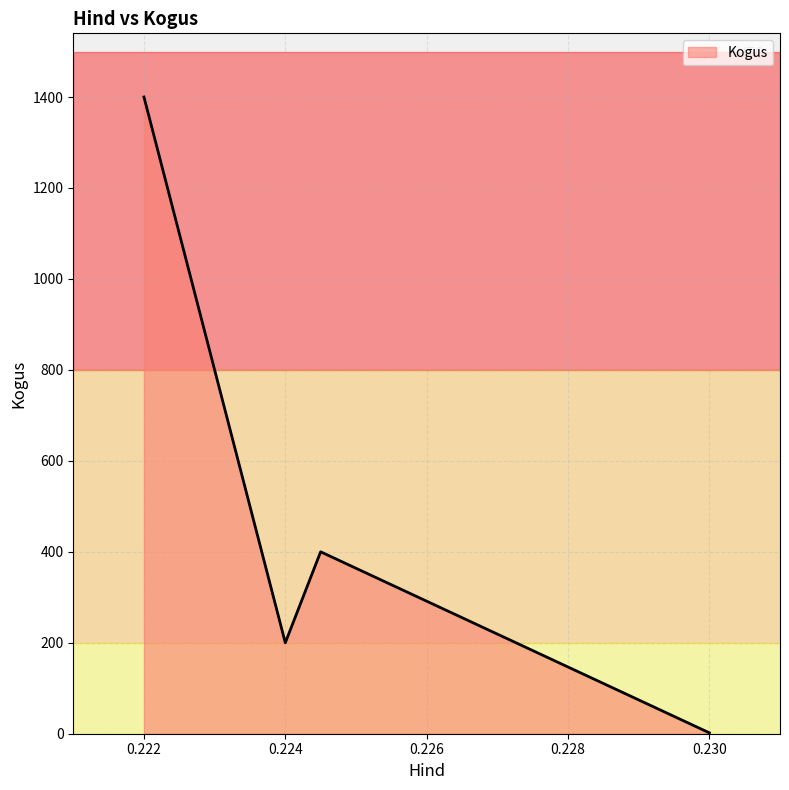

Reading left to right, transcribe all the data shown in this chart.

1400	200	400	2